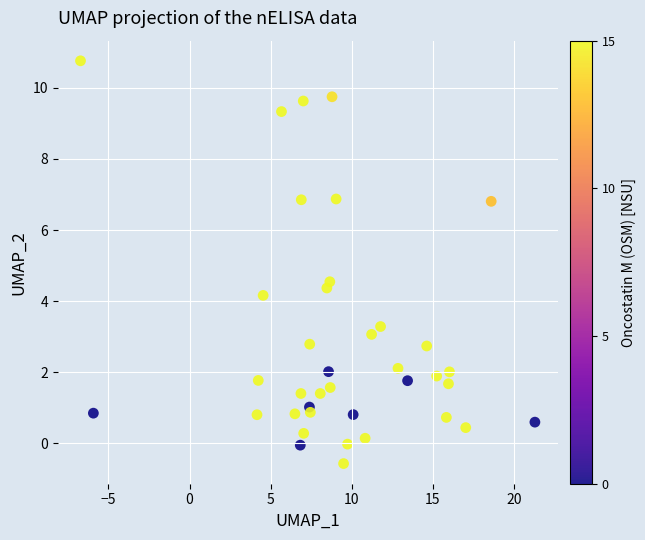

What Y value in the scatter plot is closest to 5?

4.5